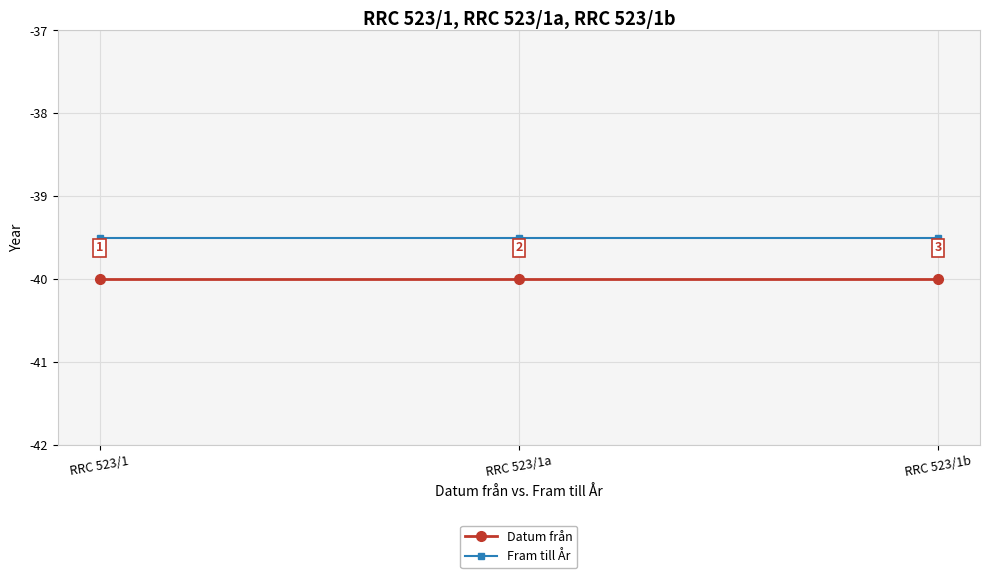

What is the value of the Datum från point at the 3rd from the left?

-40.0